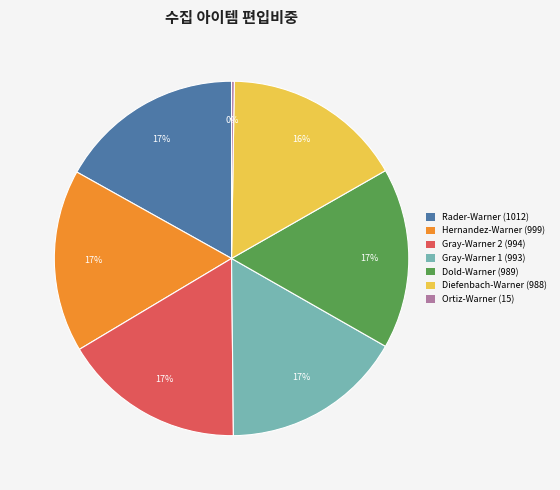

To the nearest percent, what percentage of the pie is Diefenbach-Warner (988)?

16%